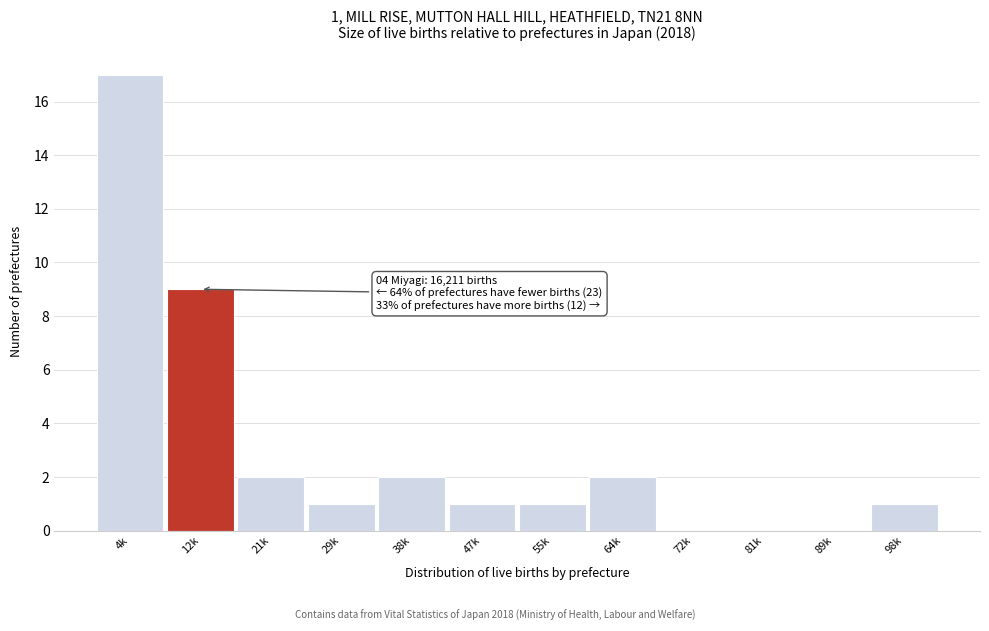

Reading left to right, what are all the values shown in this chart?

4k=17	12k=9	21k=2	29k=1	38k=2	47k=1	55k=1	64k=2	72k=0	81k=0	89k=0	98k=1